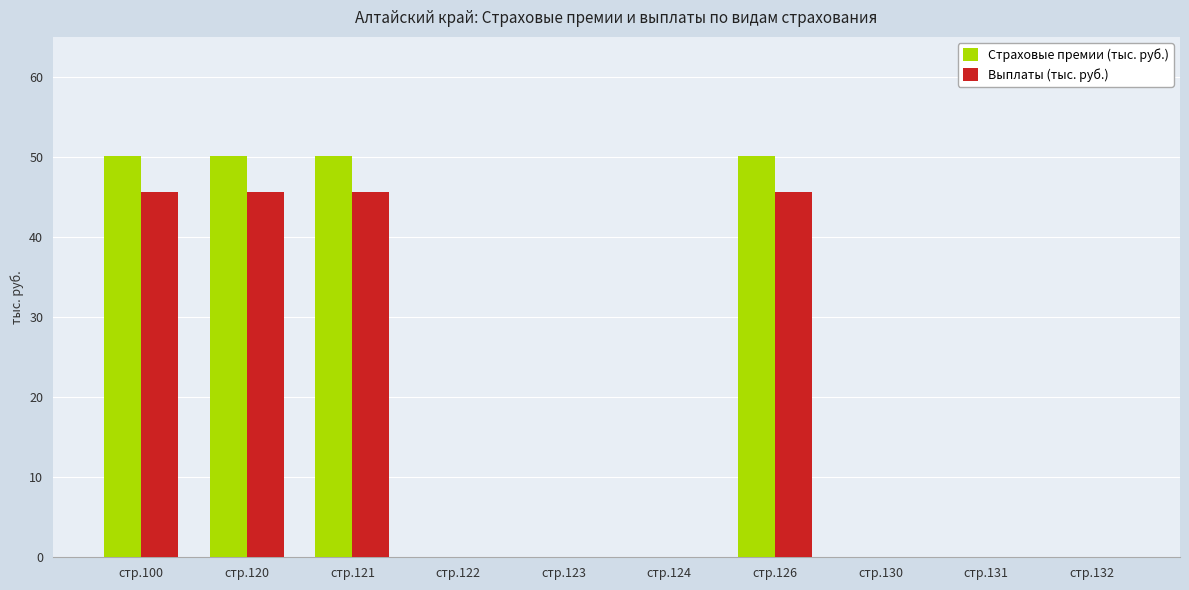

Is it true that Страховые премии (тыс. руб.) equals 70.3 at стр.126?

False